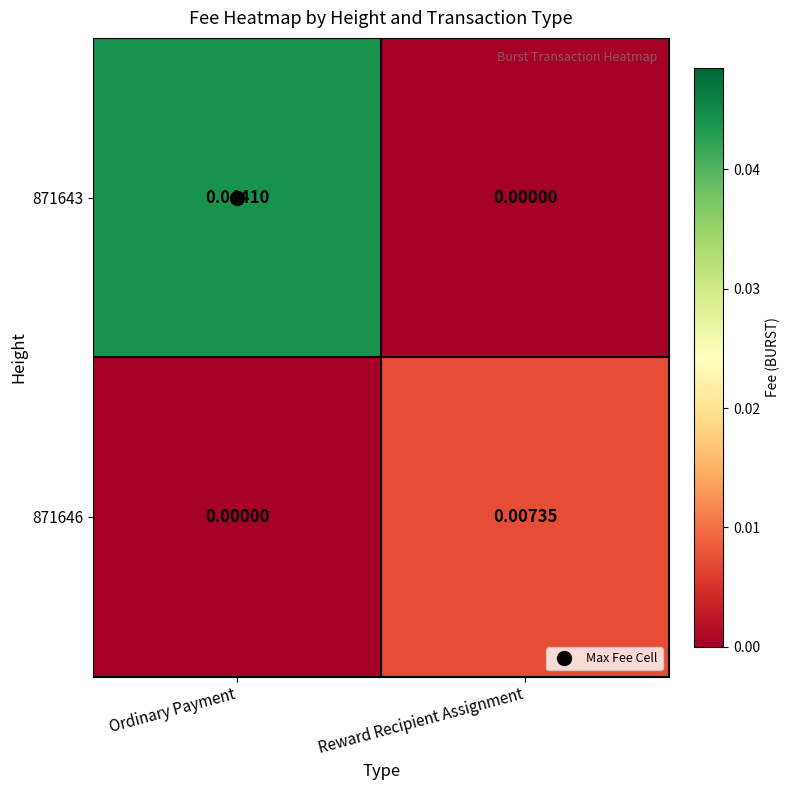

List the labels in order of 871643 value, largest first.

Ordinary Payment, Reward Recipient Assignment